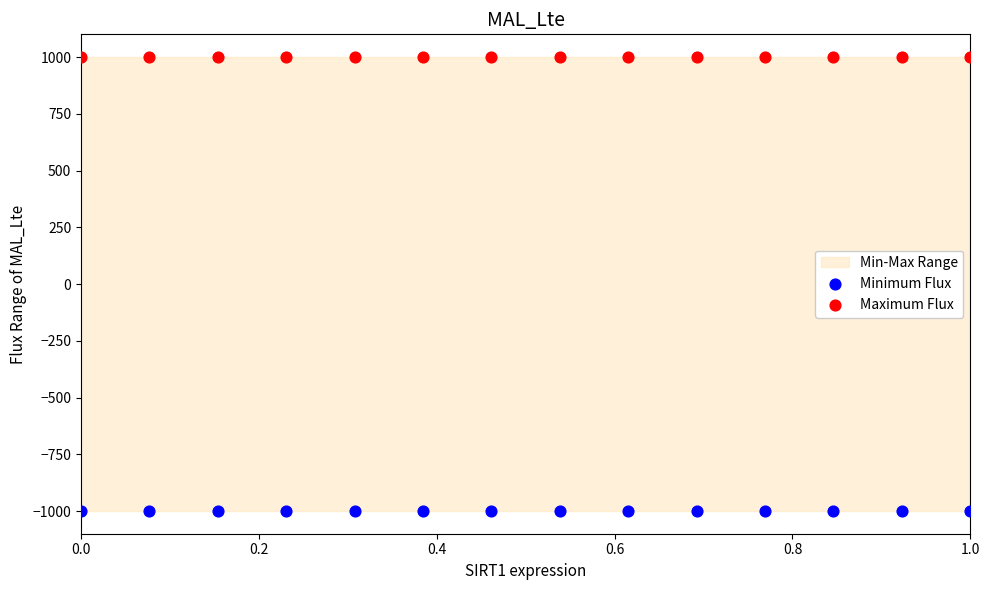

Which series contains the highest Y value?

Maximum Flux